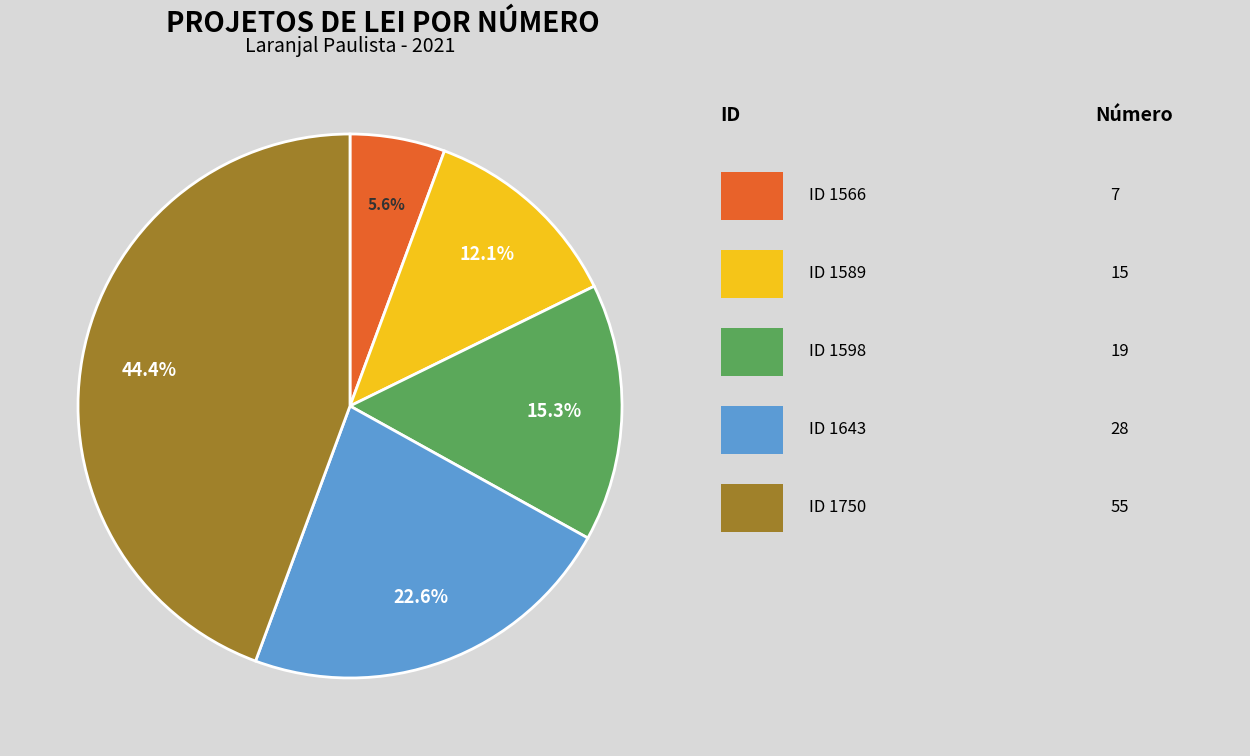

Is there any slice that represents more than half of the pie?

No